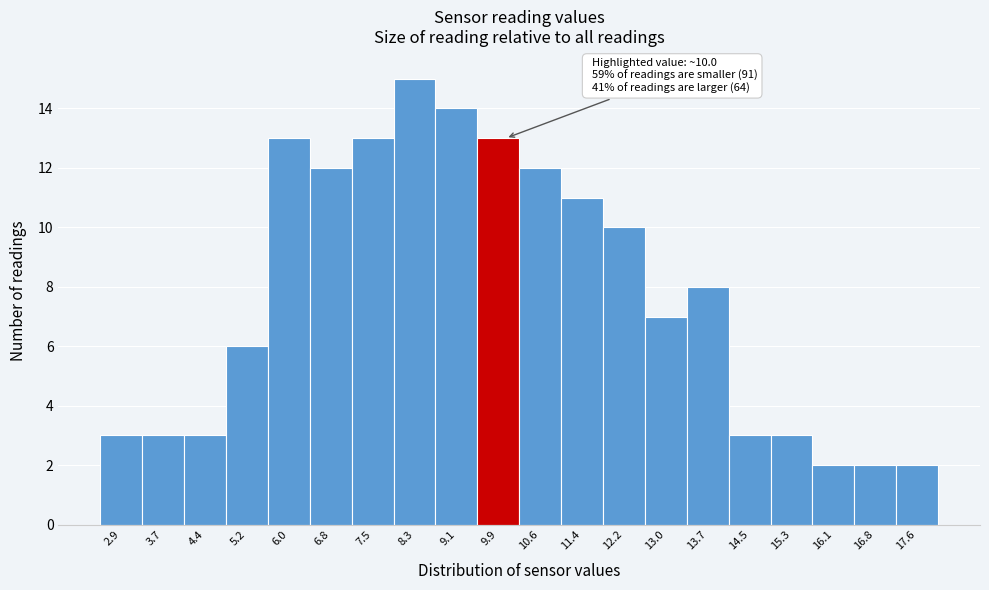

Which range on the x-axis has the tallest bar?

7.9 to 8.7